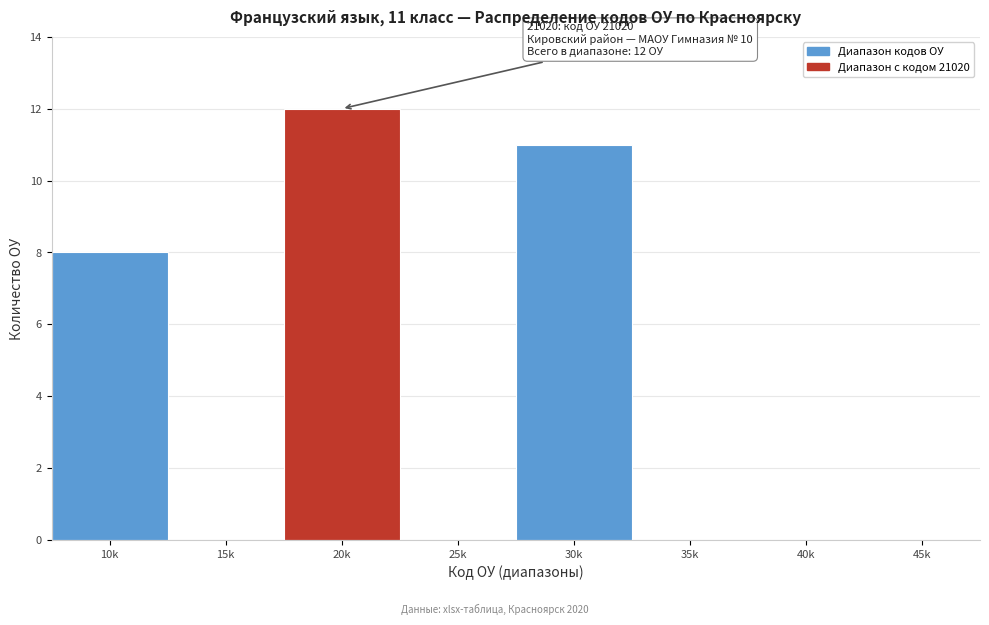

Reading left to right, extract all data points from this chart.

10k=8	15k=0	20k=12	25k=0	30k=11	35k=0	40k=0	45k=0